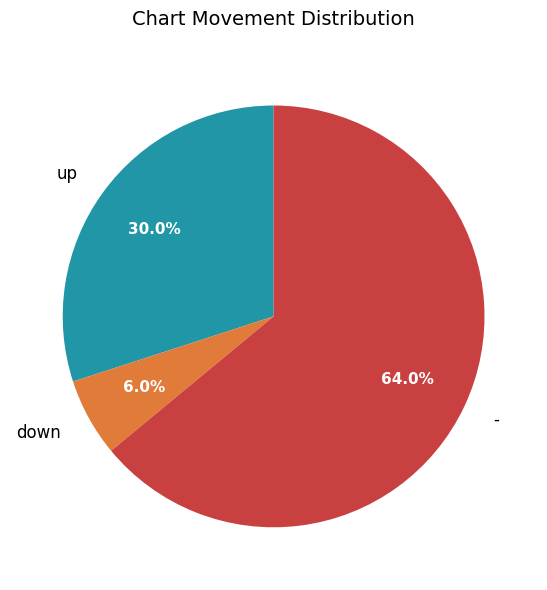

How many segments does this pie chart have?

3